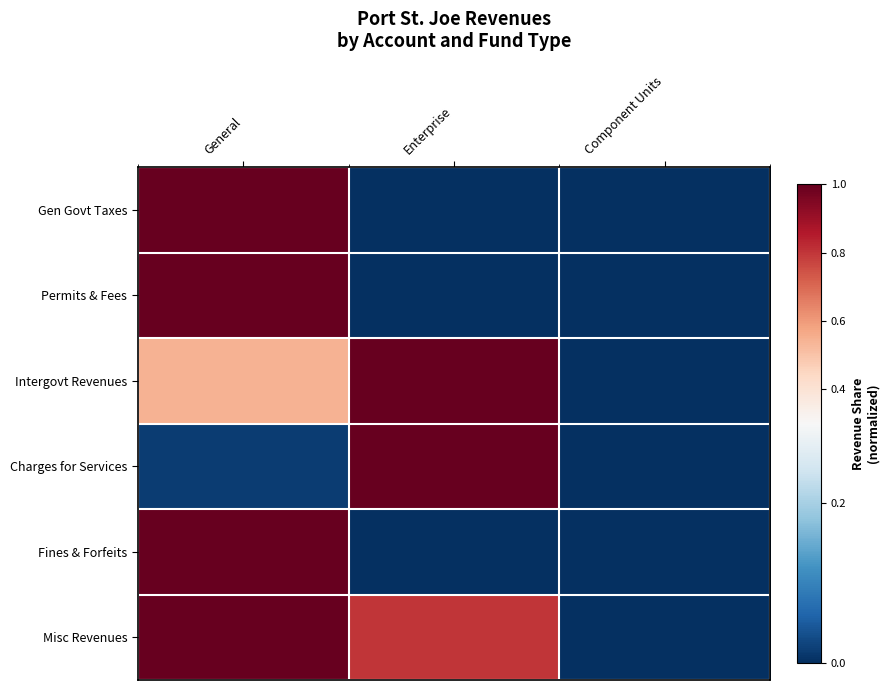

Which series has the largest total across all categories?

Misc Revenues